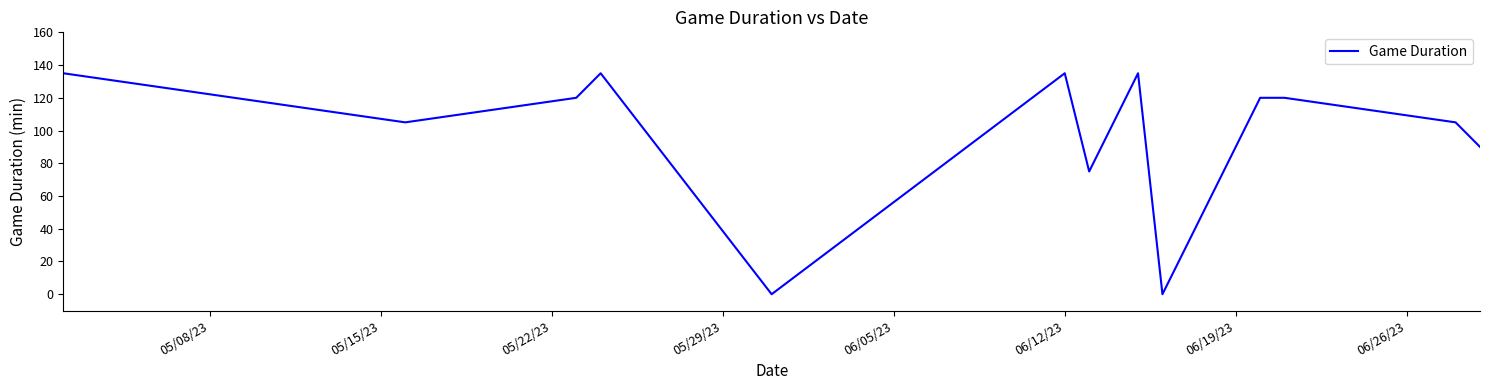

What is the greatest value displayed?

135